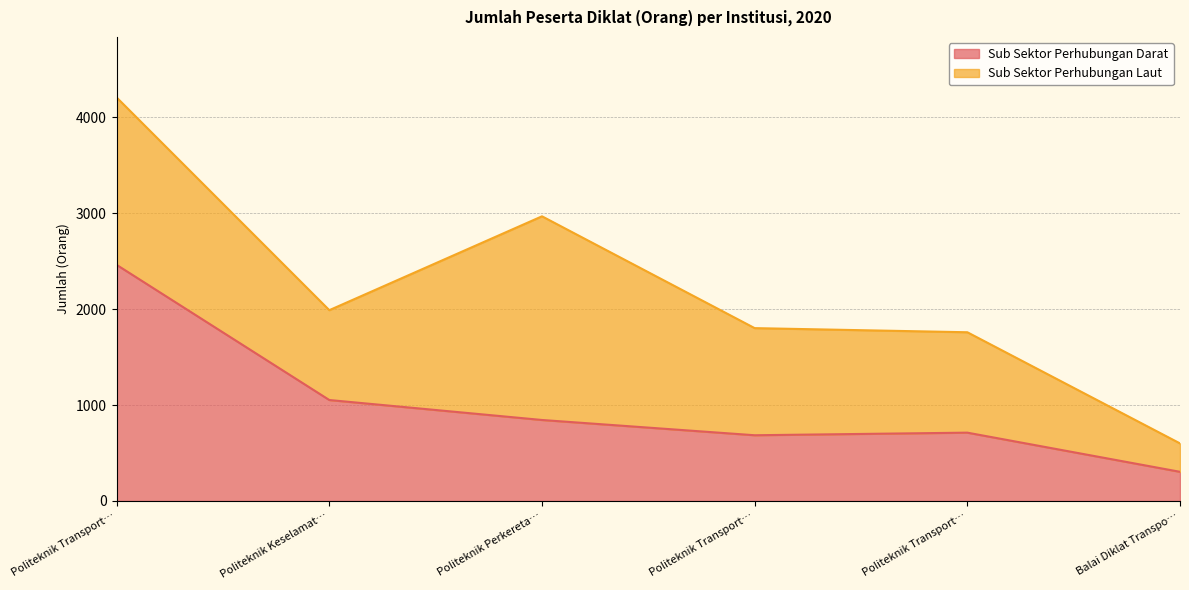

What are all the series names shown in the legend?

Sub Sektor Perhubungan Darat, Sub Sektor Perhubungan Laut